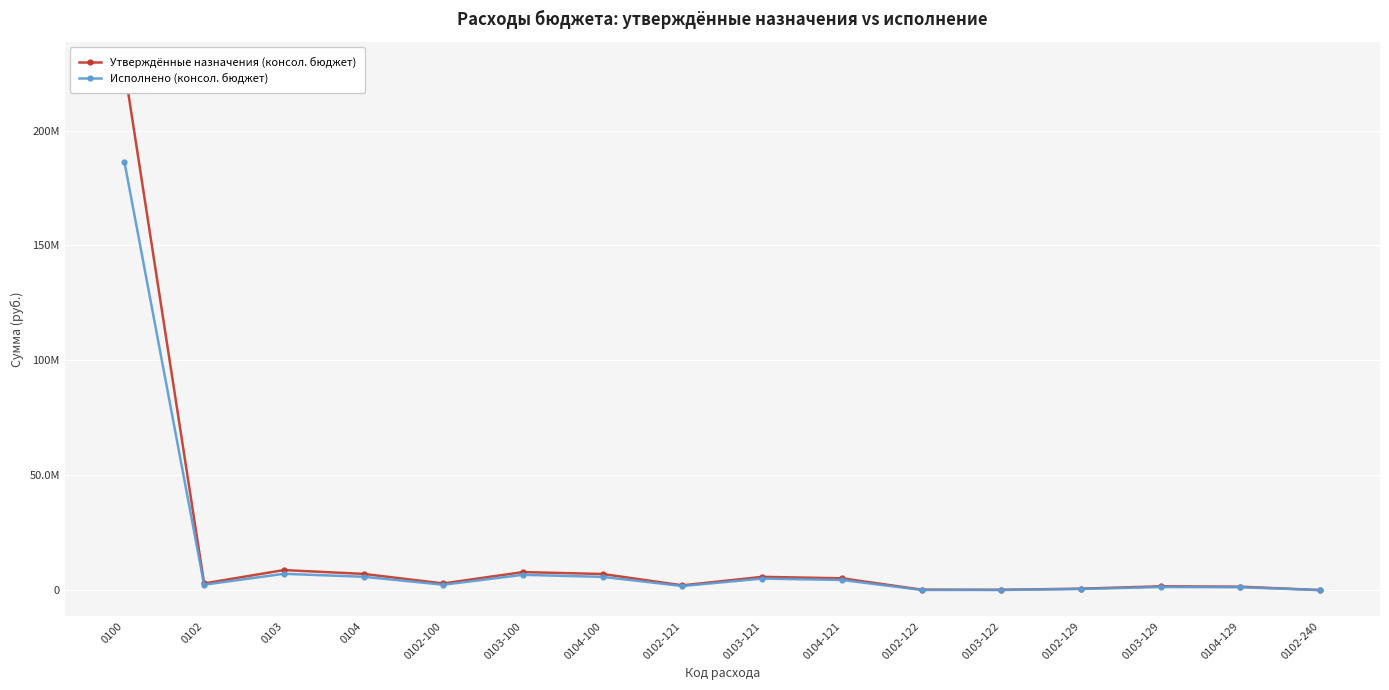

Which series changed the most between 0103 and 0104-121?

Утверждённые назначения (консол. бюджет)